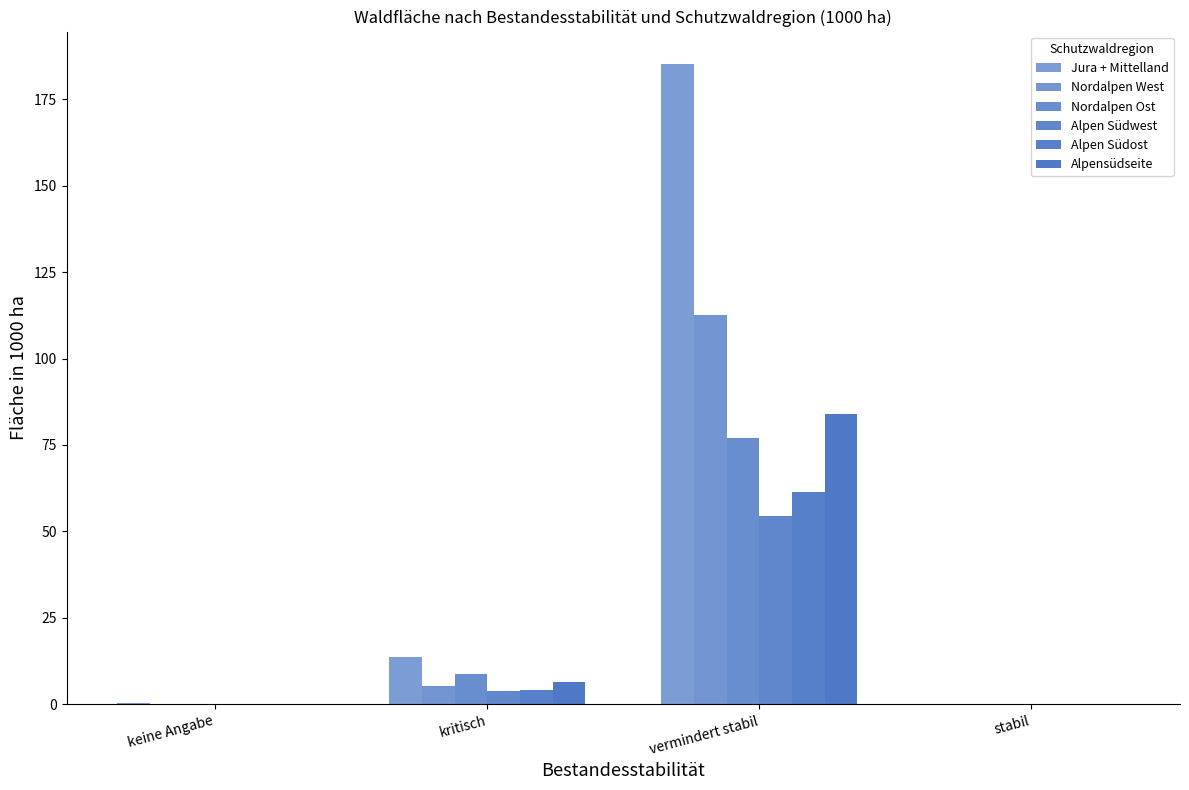

Reading left to right, list all the values displayed in this chart.

Jura + Mittelland: 0.3	13.7	185.3	0.0
Nordalpen West: 0.0	5.2	112.7	0.0
Nordalpen Ost: 0.0	8.8	77.0	0.0
Alpen Südwest: 0.0	3.9	54.4	0.0
Alpen Südost: 0.0	4.2	61.5	0.0
Alpensüdseite: 0.0	6.5	84.0	0.0